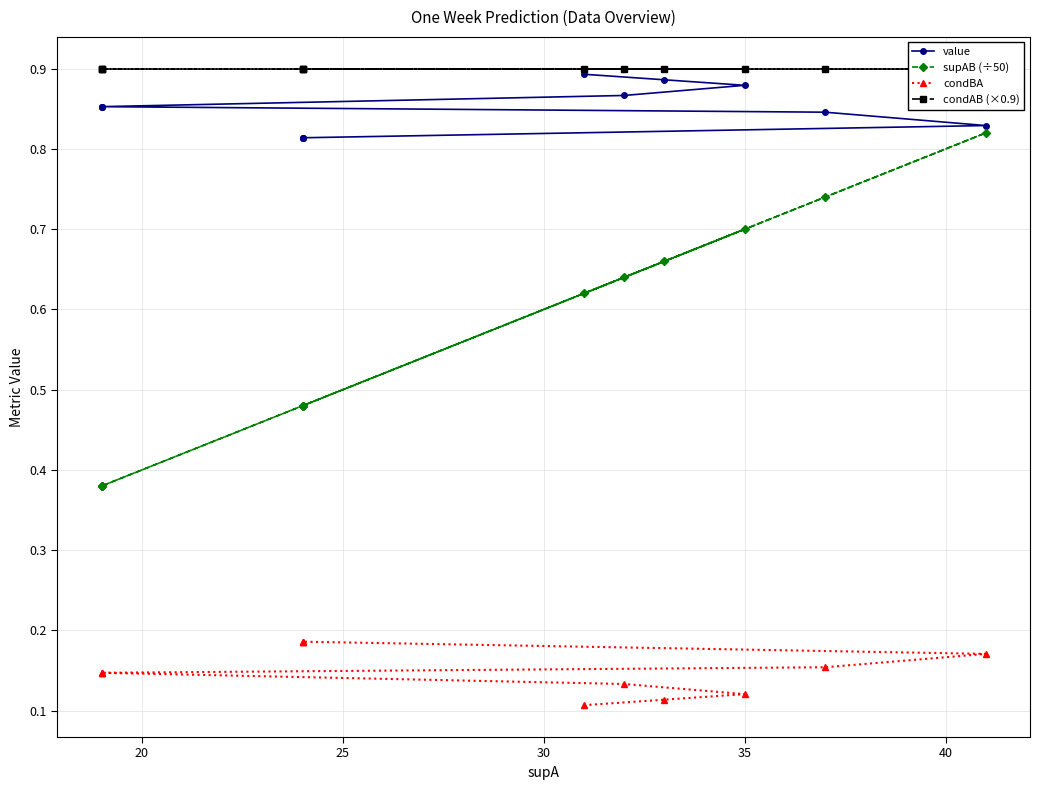

What is the highest value of the condBA series?

0.2